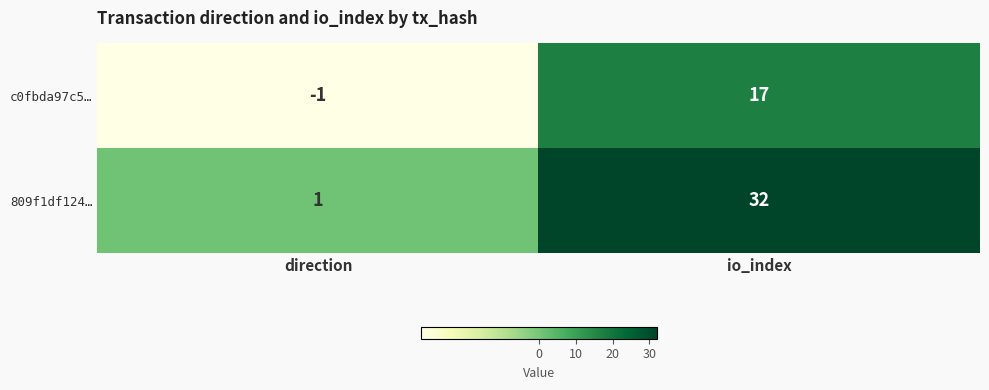

Reading left to right, what are all the values shown in this chart?

c0fbda97c5…: -1	17
809f1df124…: 1	32